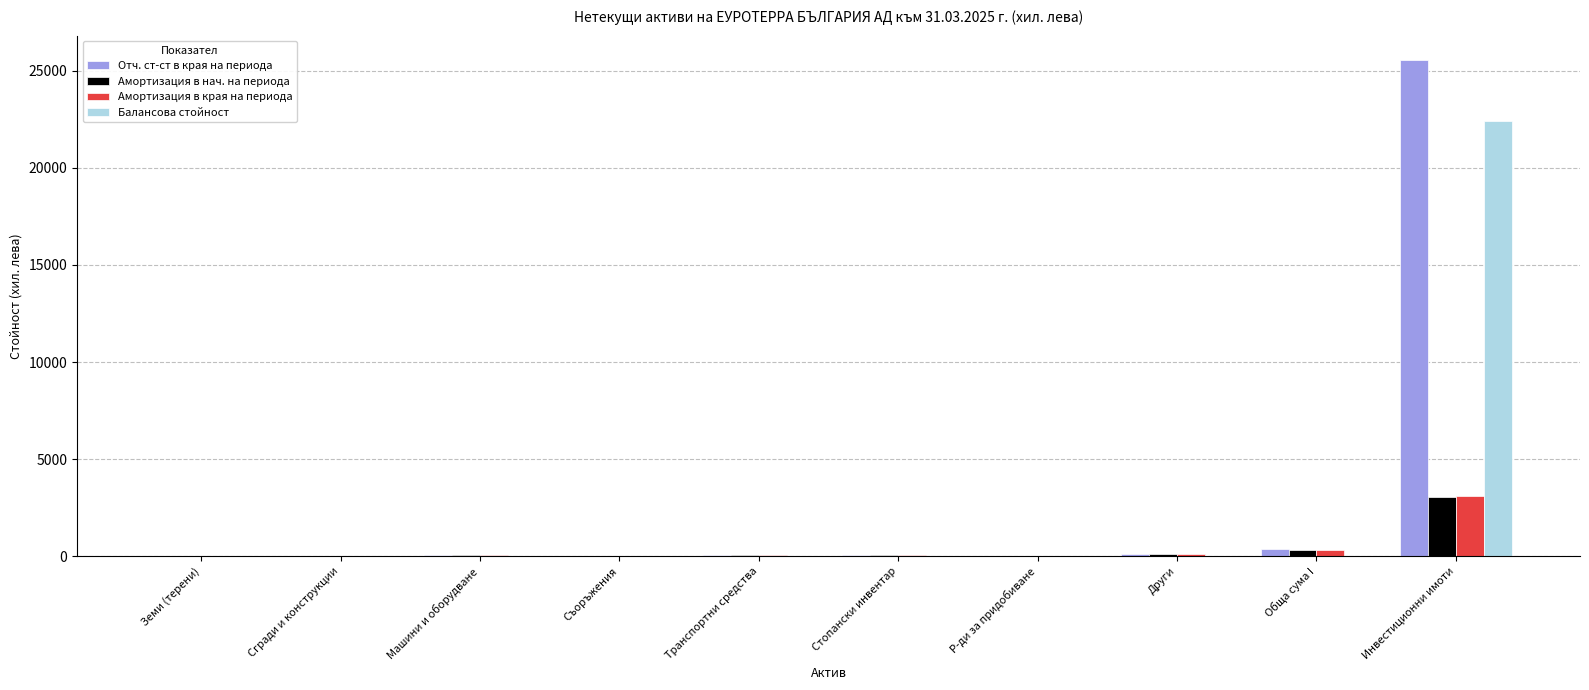

The Отч. ст-ст в края на периода series shows -13707 at Сгради и конструкции. True or false?

False